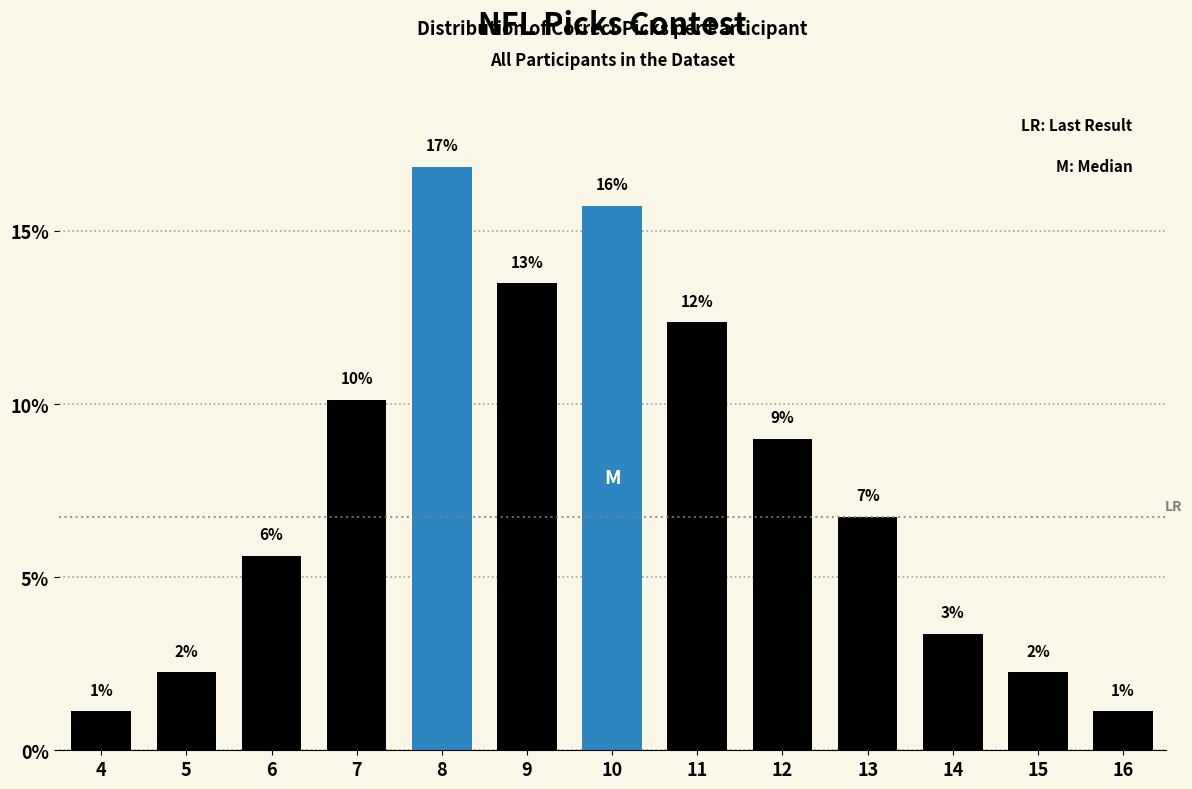

At which label does the data first exceed 6?

7